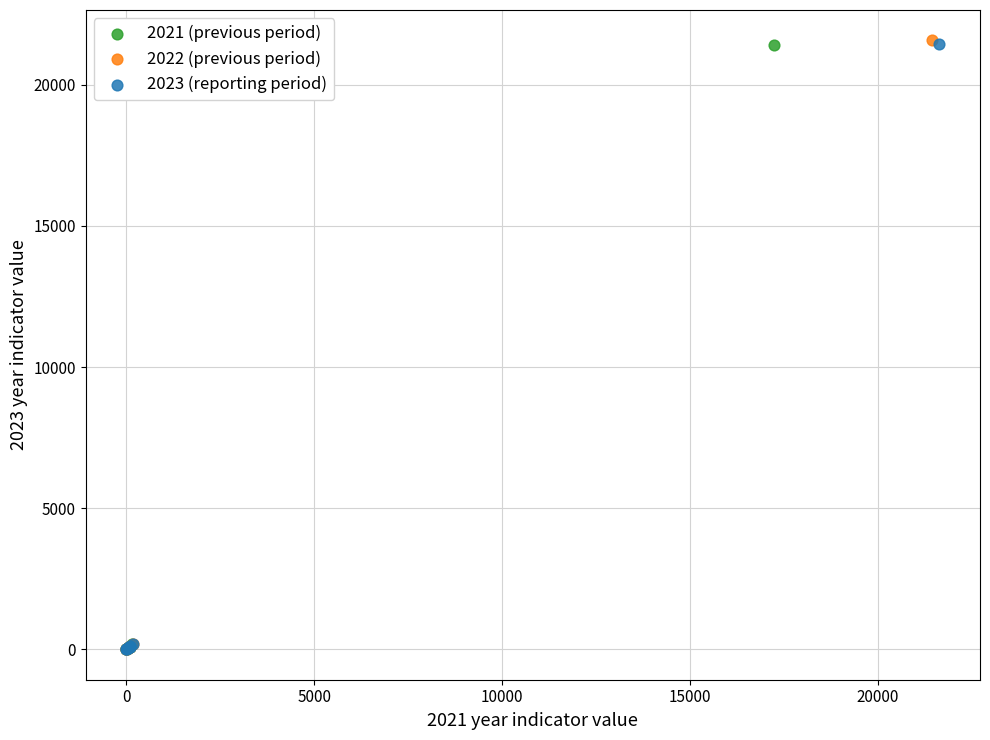

Which series has the widest spread of Y values?

2022 (previous period)